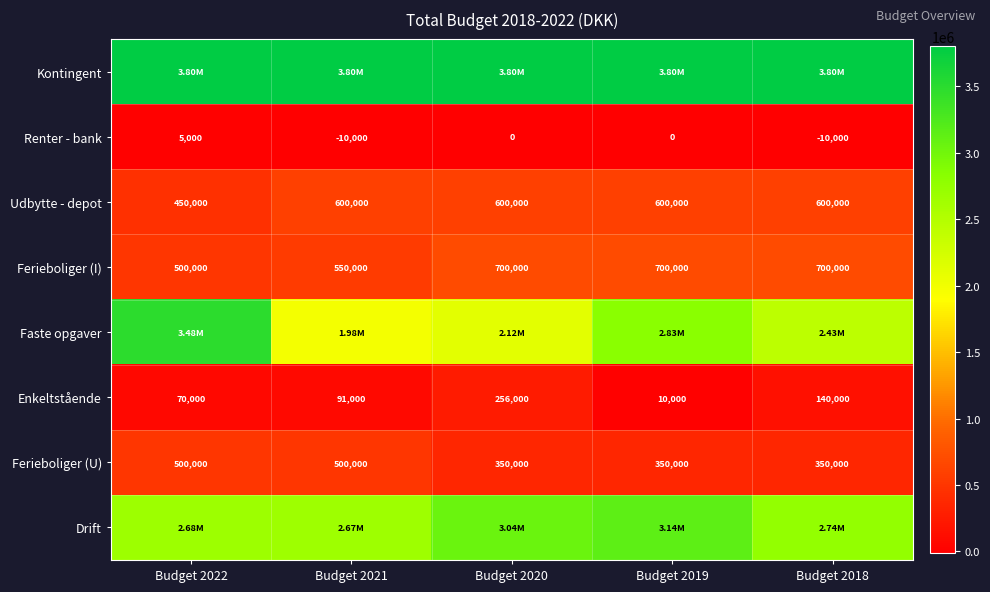

Which category has the lowest value across all series?

Budget 2021